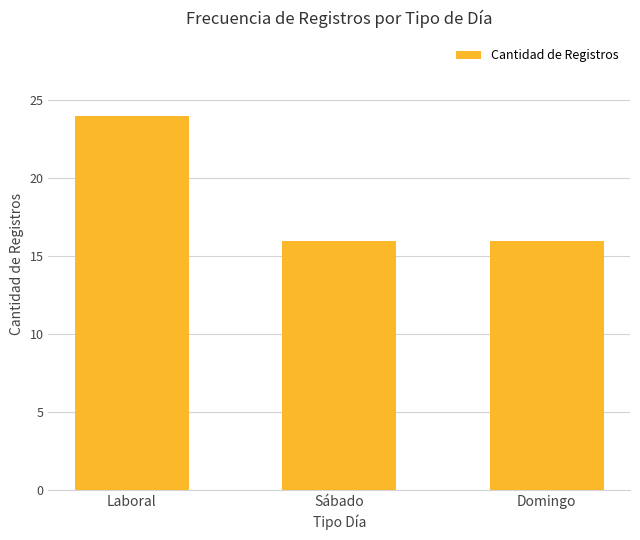

What is the difference between the maximum and minimum values?

8